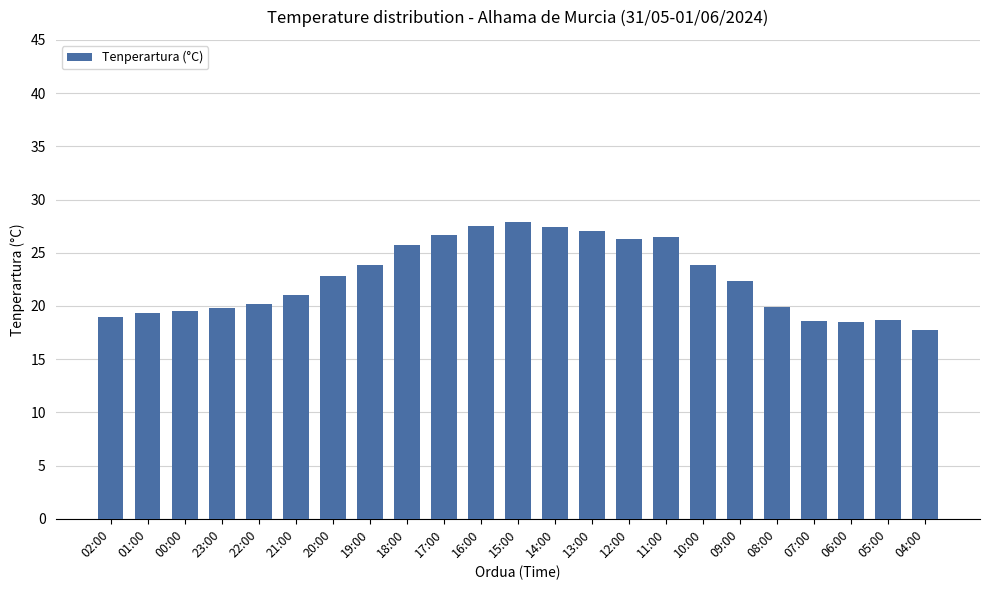

What is the maximum value shown in the chart?

27.9